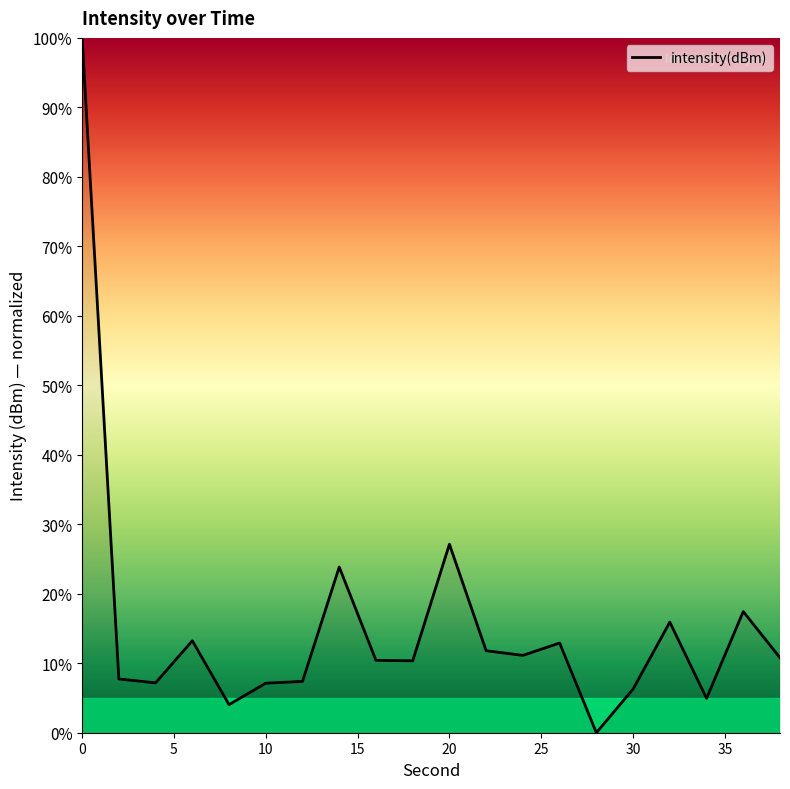

What is the difference between the maximum and minimum values?

100.0